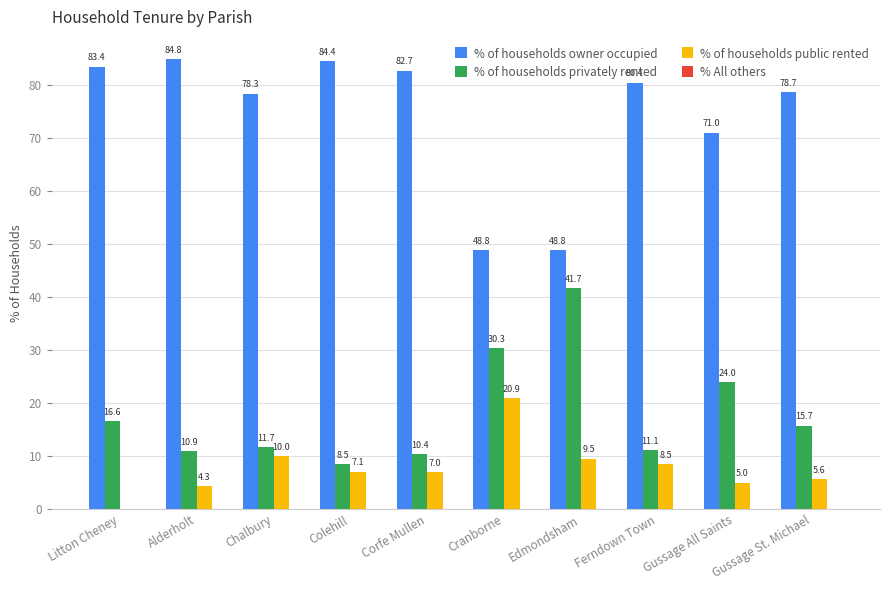

What value does the % of households privately rented series have at Colehill?

8.5